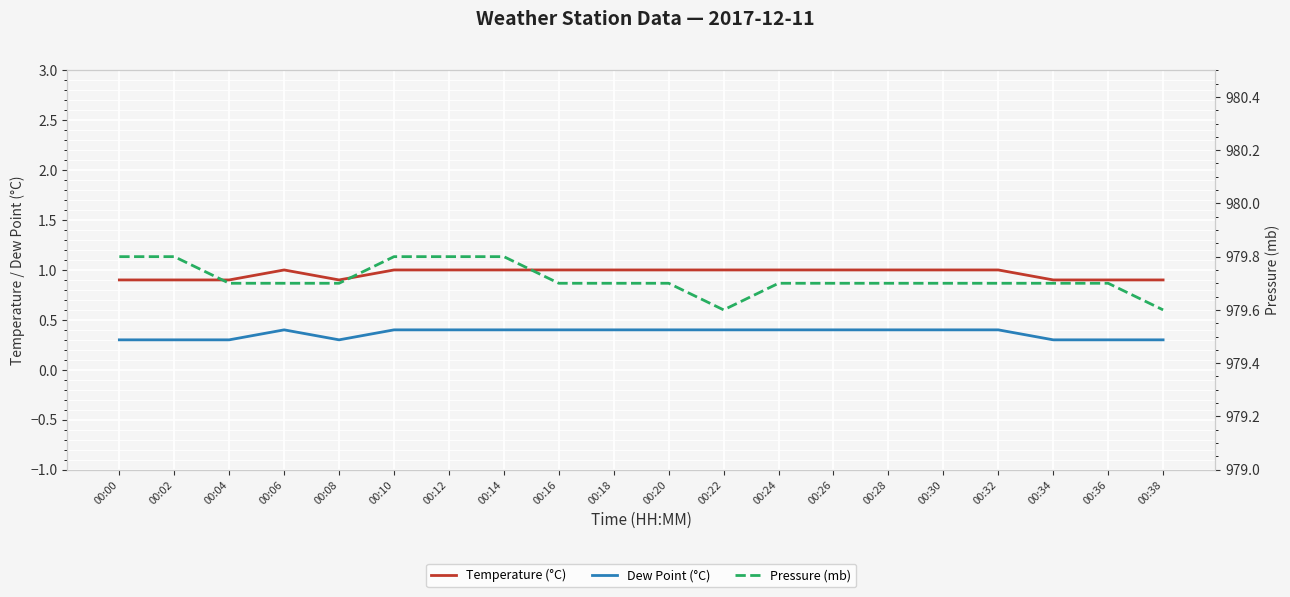

Reading left to right, list all the values displayed in this chart.

Temperature (°C): 00:00=0.9	00:02=0.9	00:04=0.9	00:06=1.0	00:08=0.9	00:10=1.0	00:12=1.0	00:14=1.0	00:16=1.0	00:18=1.0	00:20=1.0	00:22=1.0	00:24=1.0	00:26=1.0	00:28=1.0	00:30=1.0	00:32=1.0	00:34=0.9	00:36=0.9	00:38=0.9
Dew Point (°C): 00:00=0.3	00:02=0.3	00:04=0.3	00:06=0.4	00:08=0.3	00:10=0.4	00:12=0.4	00:14=0.4	00:16=0.4	00:18=0.4	00:20=0.4	00:22=0.4	00:24=0.4	00:26=0.4	00:28=0.4	00:30=0.4	00:32=0.4	00:34=0.3	00:36=0.3	00:38=0.3
Pressure (mb): 00:00=979.8	00:02=979.8	00:04=979.7	00:06=979.7	00:08=979.7	00:10=979.8	00:12=979.8	00:14=979.8	00:16=979.7	00:18=979.7	00:20=979.7	00:22=979.6	00:24=979.7	00:26=979.7	00:28=979.7	00:30=979.7	00:32=979.7	00:34=979.7	00:36=979.7	00:38=979.6